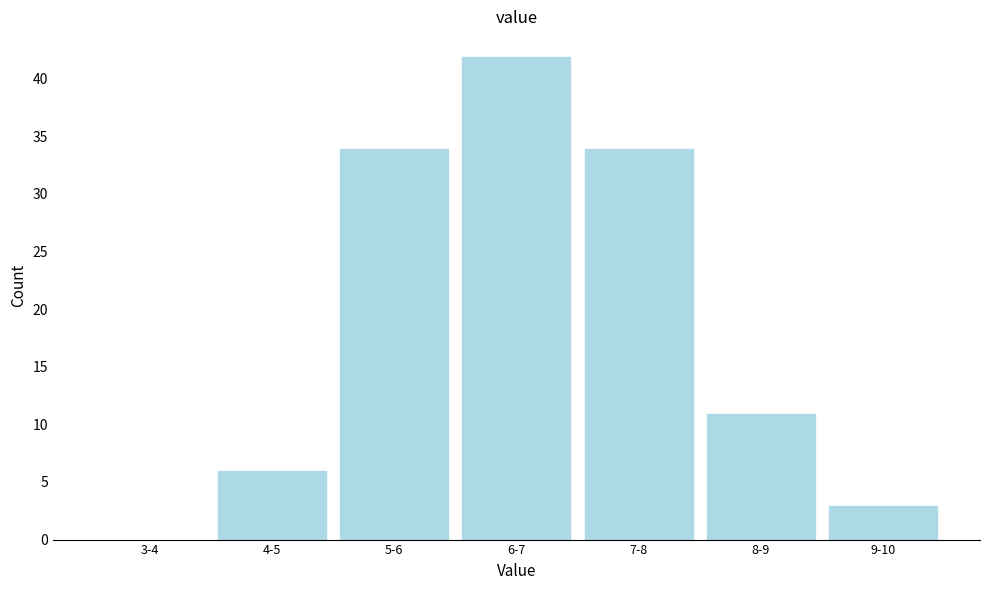

Reading left to right, extract all data points from this chart.

3-4=0	4-5=6	5-6=34	6-7=42	7-8=34	8-9=11	9-10=3